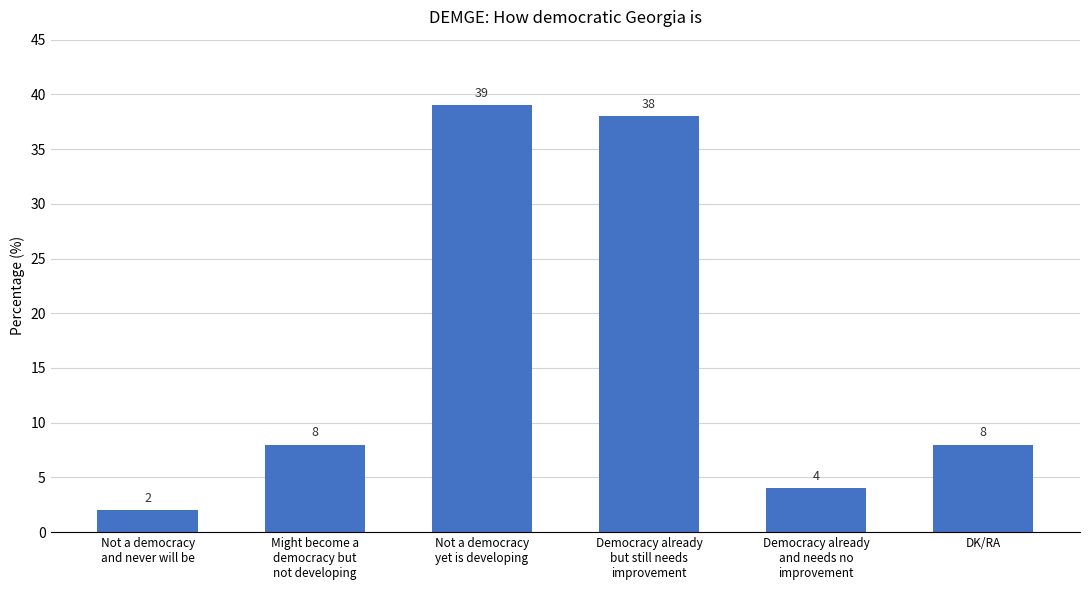

How many data points are less than 8?

2